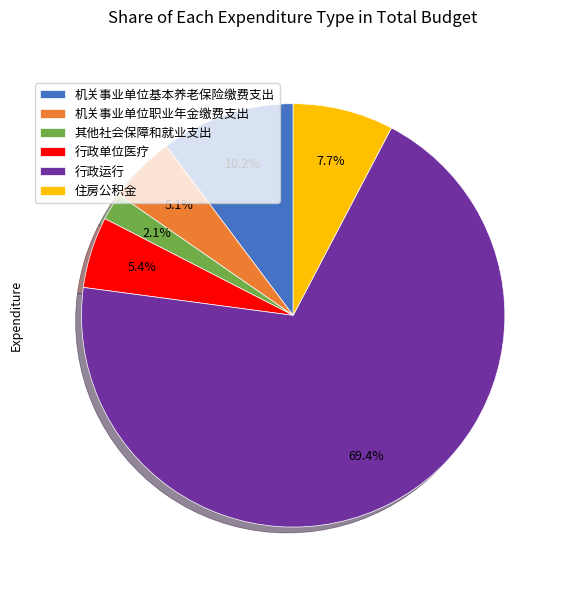

To the nearest percent, what percentage of the pie is 其他社会保障和就业支出?

2%